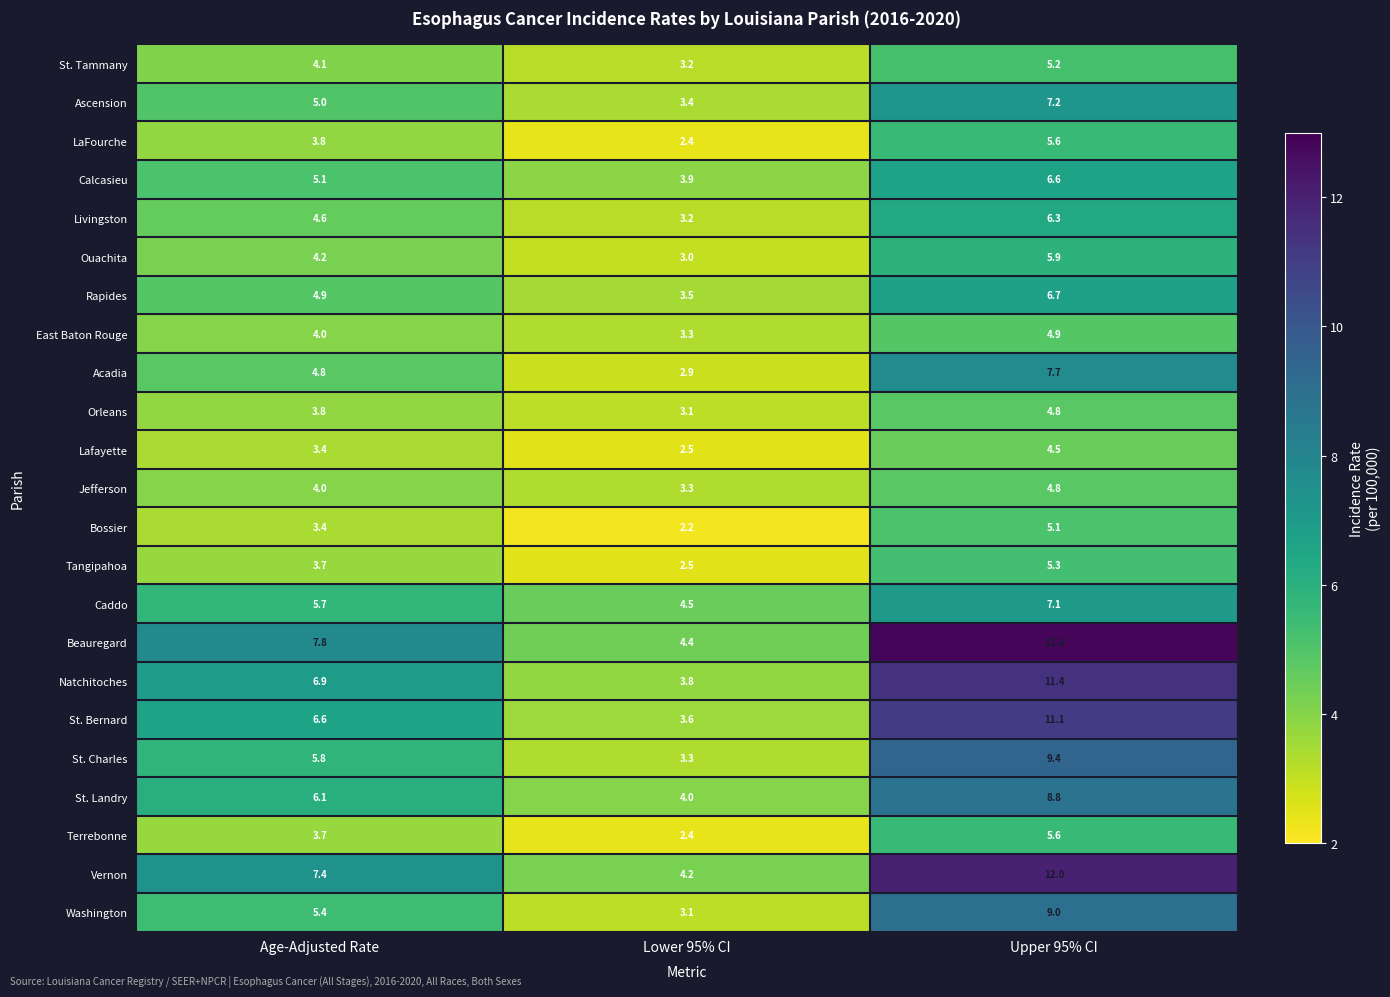

Is it true that St. Landry equals 8.8 at Upper 95% CI?

True